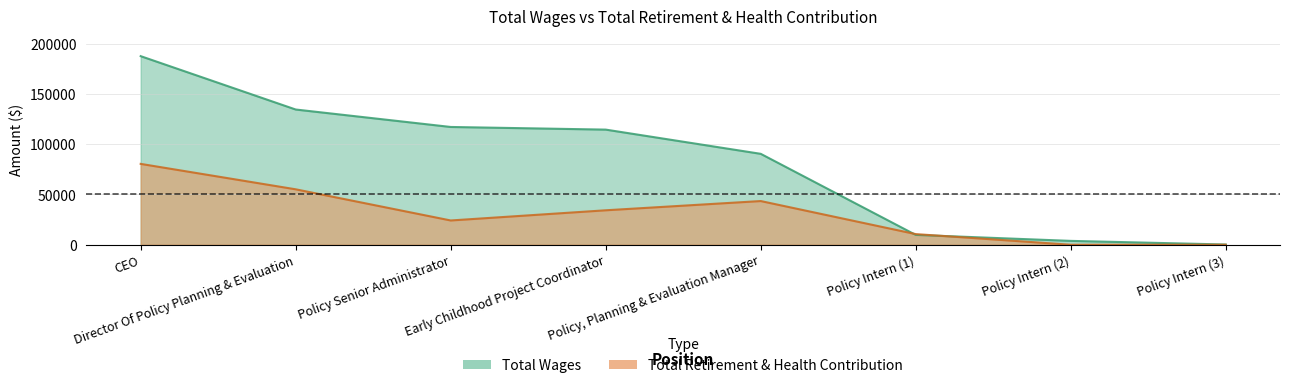

How many interior local peaks does the total_retirement series have?

1